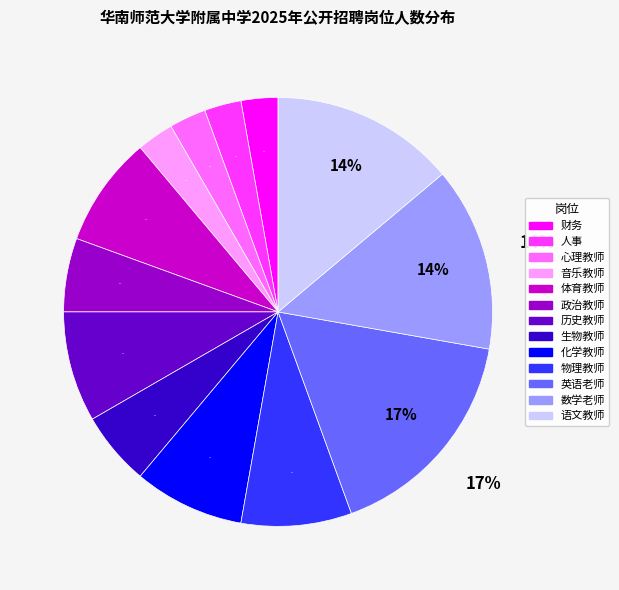

To the nearest percent, what is the difference between the largest and smallest slice percentages?

14%